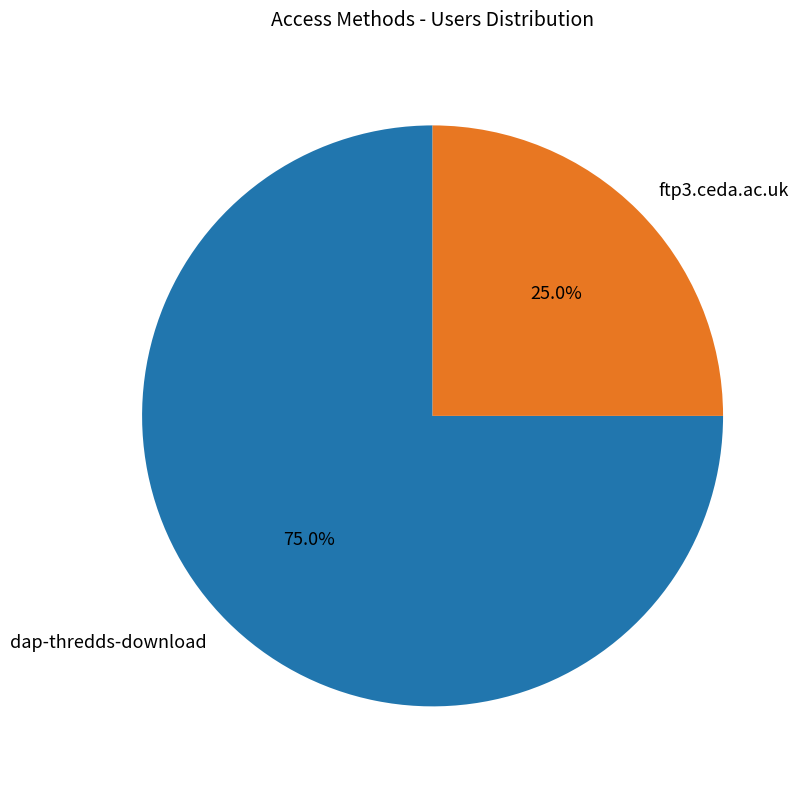

Does any single category account for the majority?

Yes